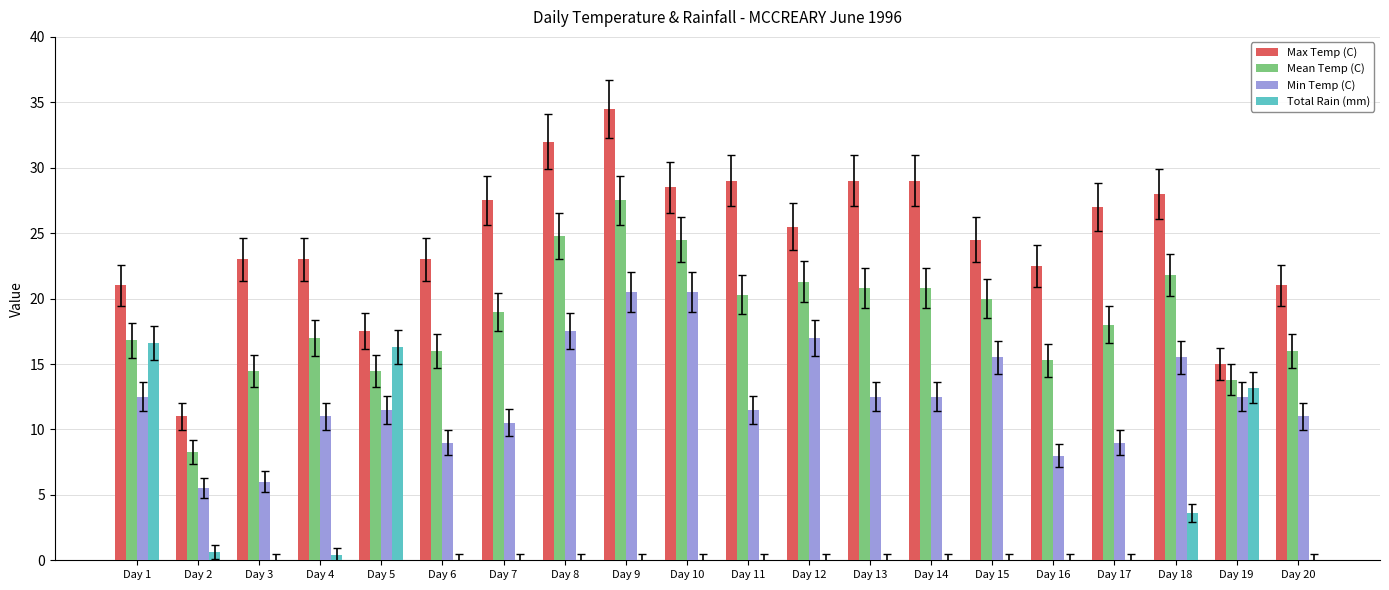

What value does the Max Temp (C) series have at Day 16?

22.5